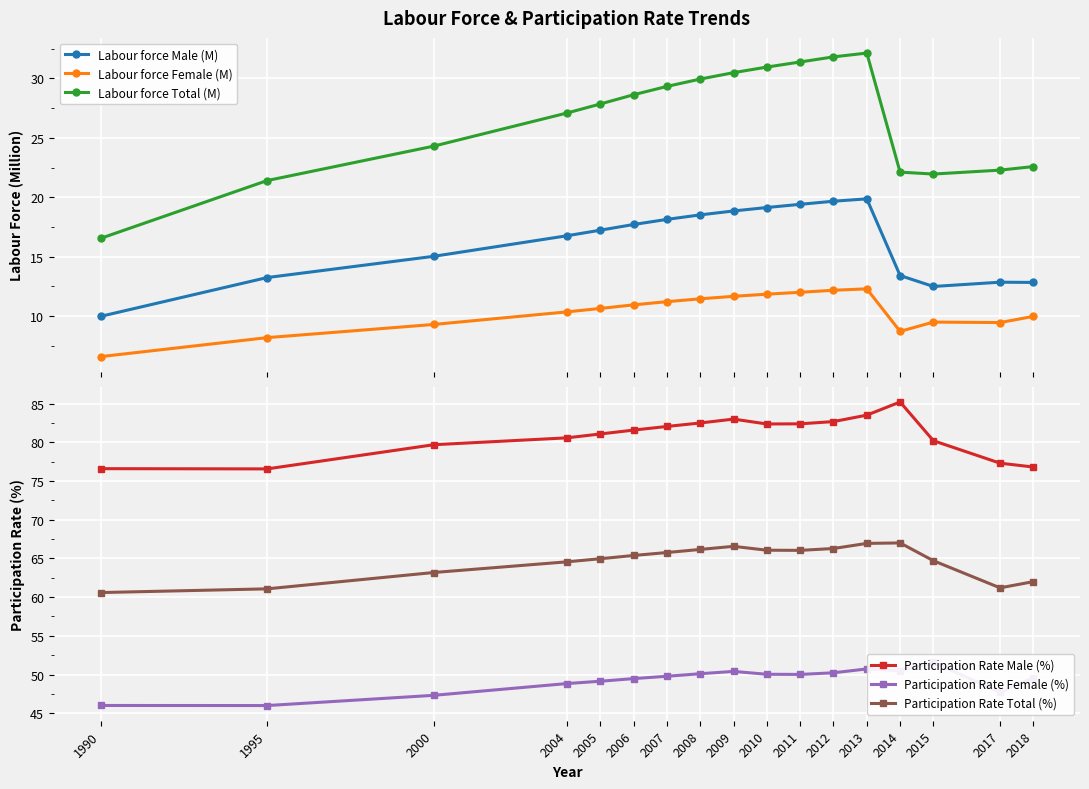

At which label does Participation Rate Female (%) reach its peak?

2015